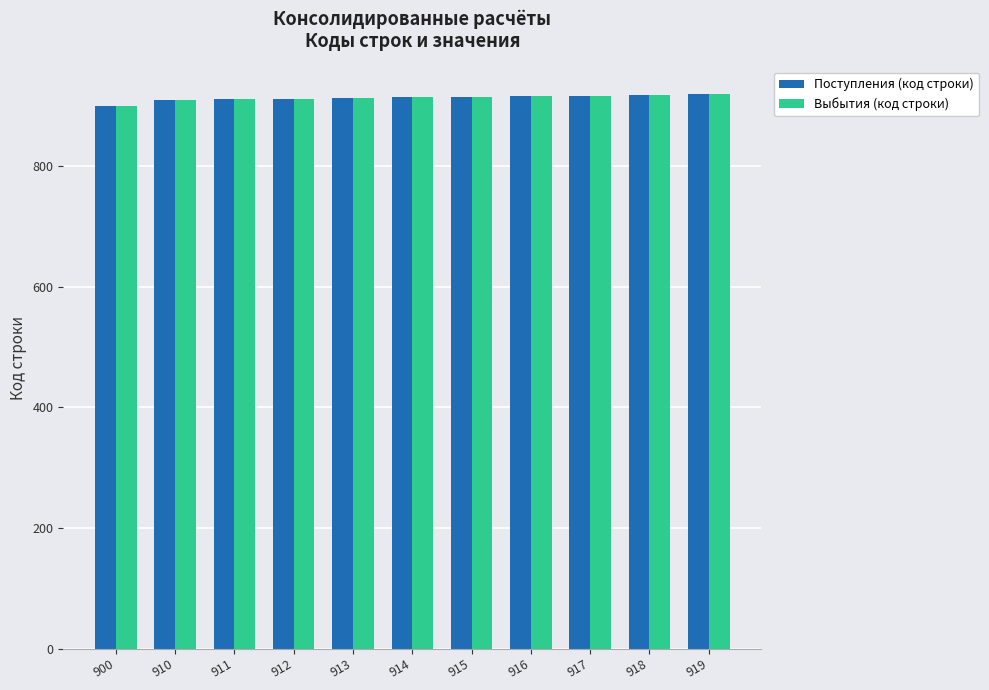

True or false: Поступления (код строки) has a value of 431 at 916.

False